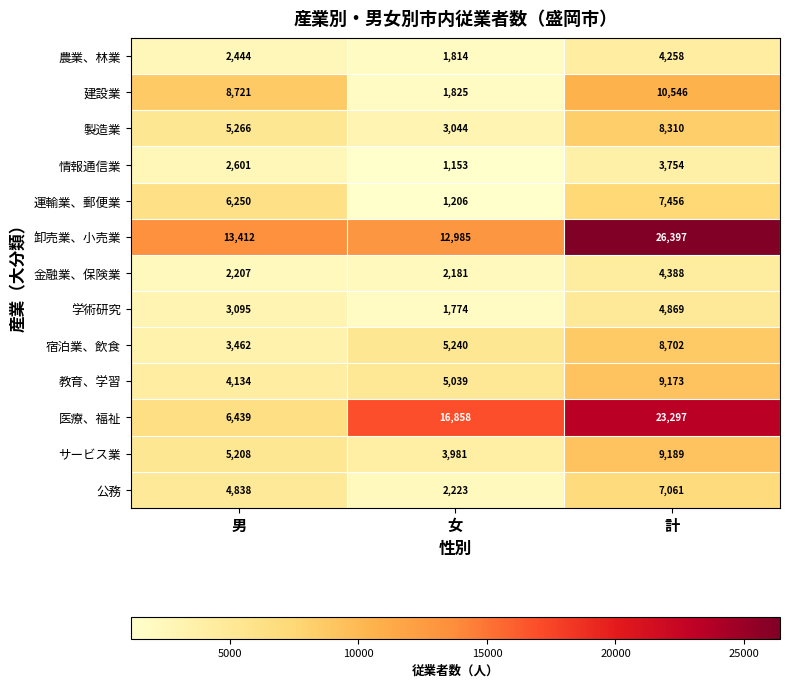

True or false: 建設業 has a value of 10546 at 計.

True